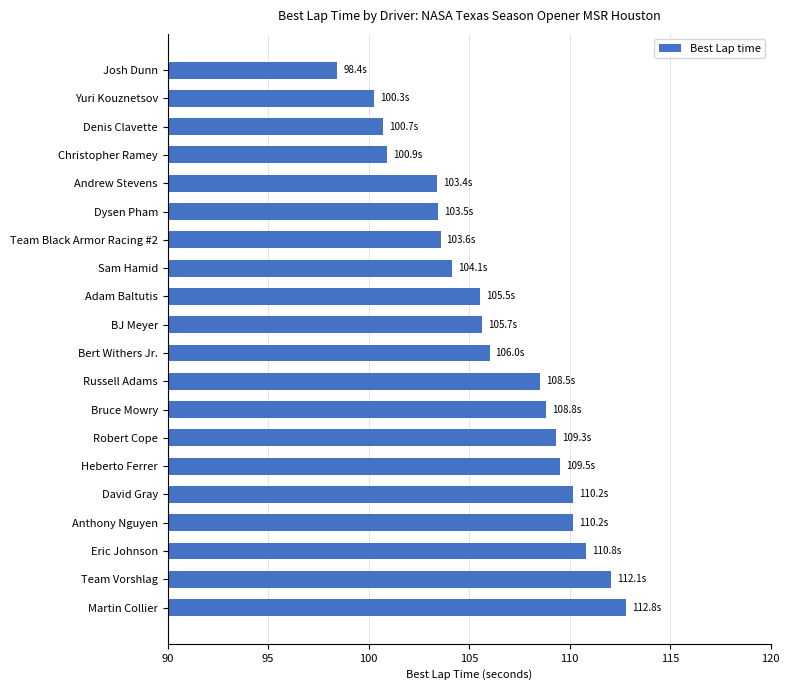

What is the change in value from Josh Dunn to Adam Baltutis?

+7.1